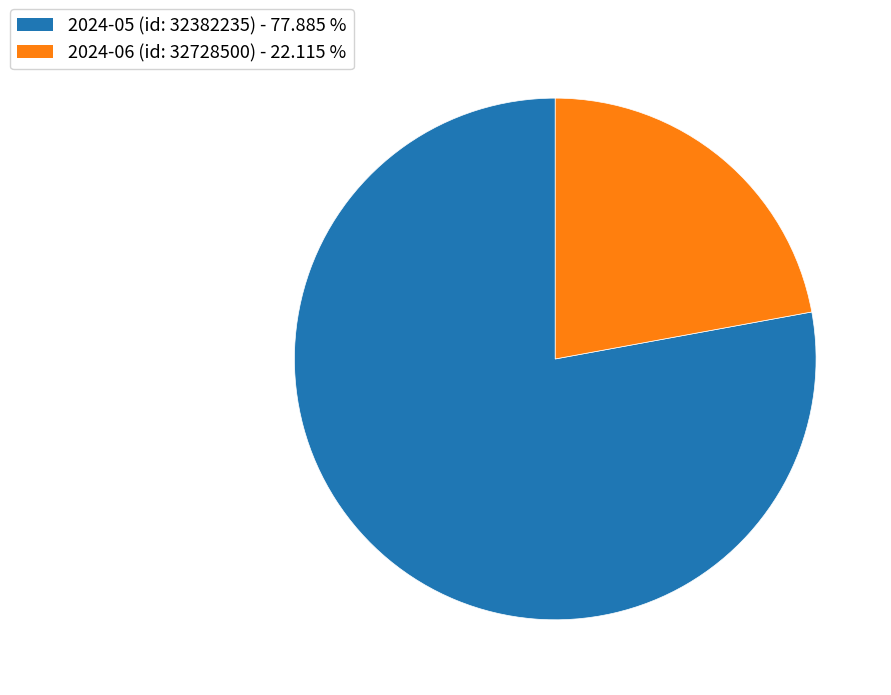

Do 2024-06 (id: 32728500) - 22.115 % and 2024-05 (id: 32382235) - 77.885 % together represent more than half of the pie?

Yes